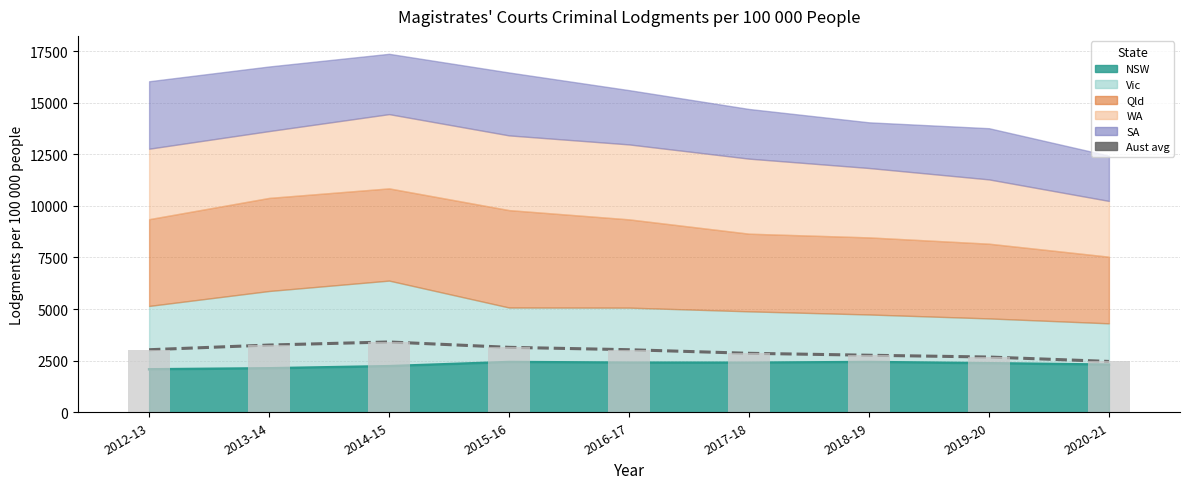

Rank the categories by value from lowest to highest.

2020-21, 2019-20, 2018-19, 2017-18, 2012-13, 2016-17, 2015-16, 2013-14, 2014-15